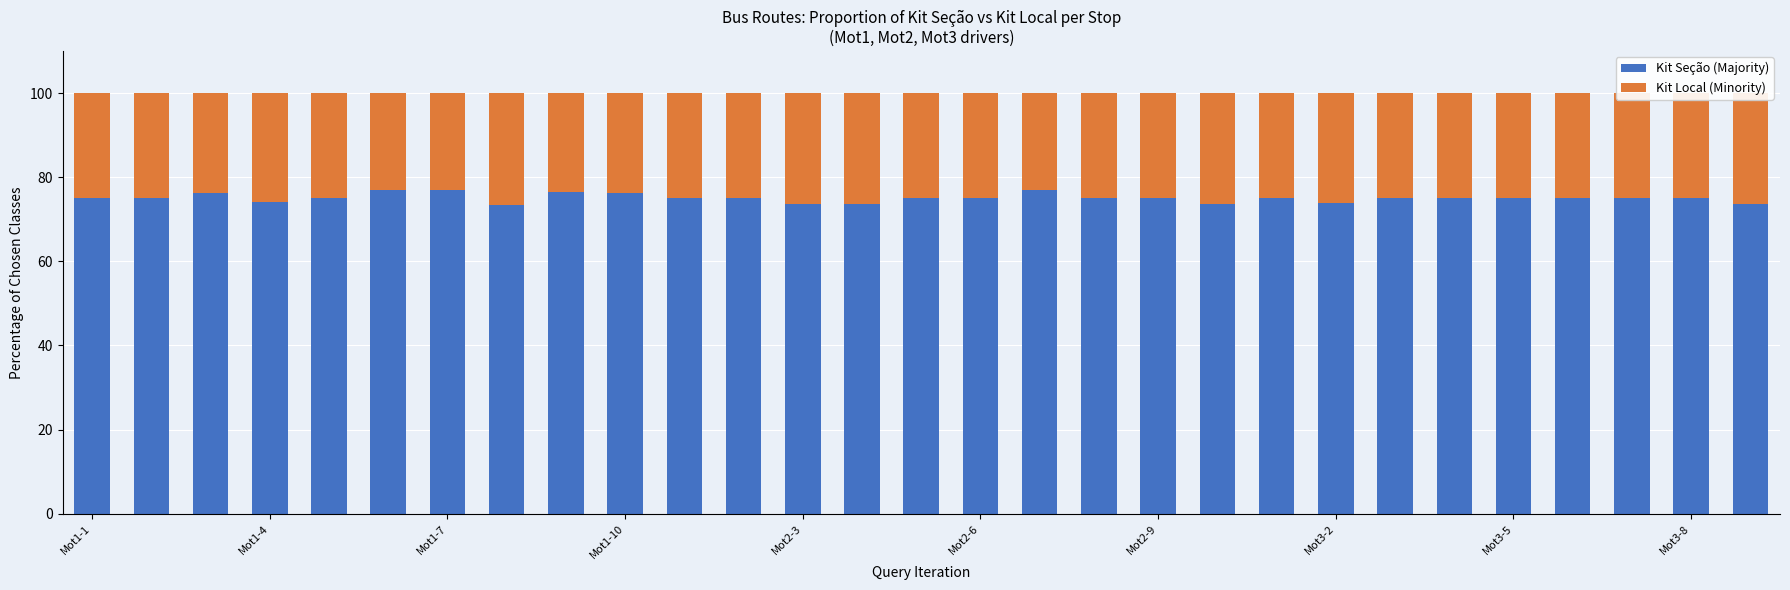

What is the lowest value of the Kit Seção (Majority) series?

73.3